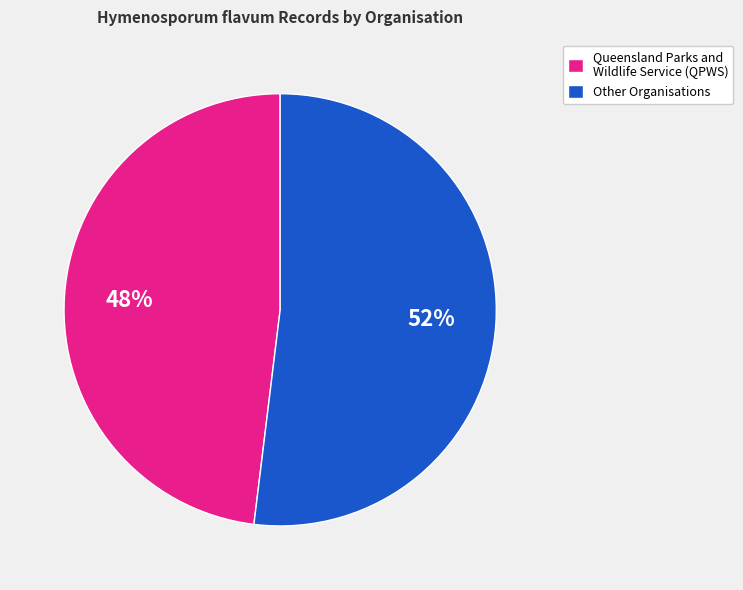

Which has a higher value, Other Organisations or Queensland Parks and Wildlife Service (QPWS)?

Other Organisations